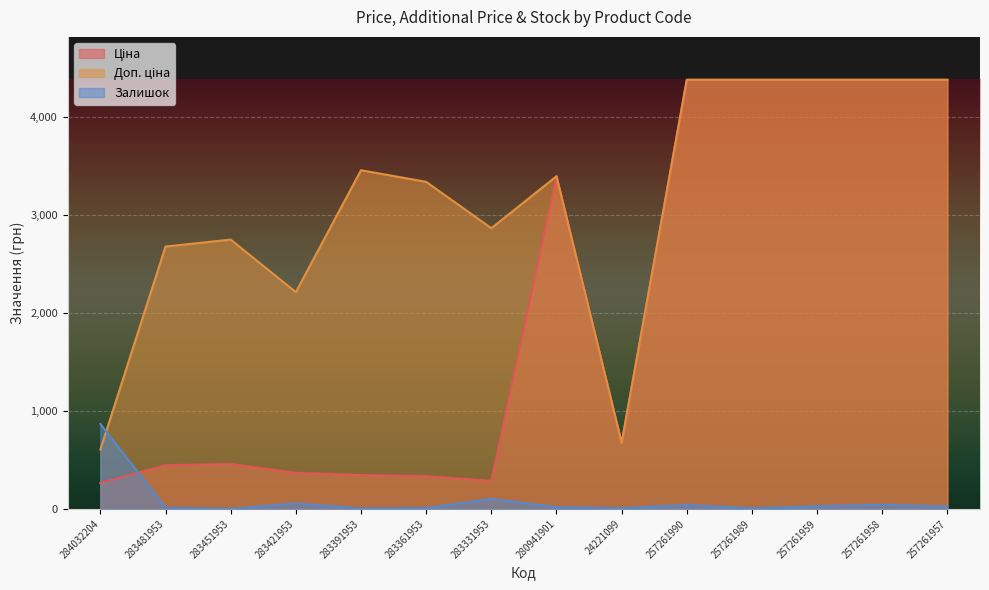

At which label does Ціна reach its minimum?

284032204